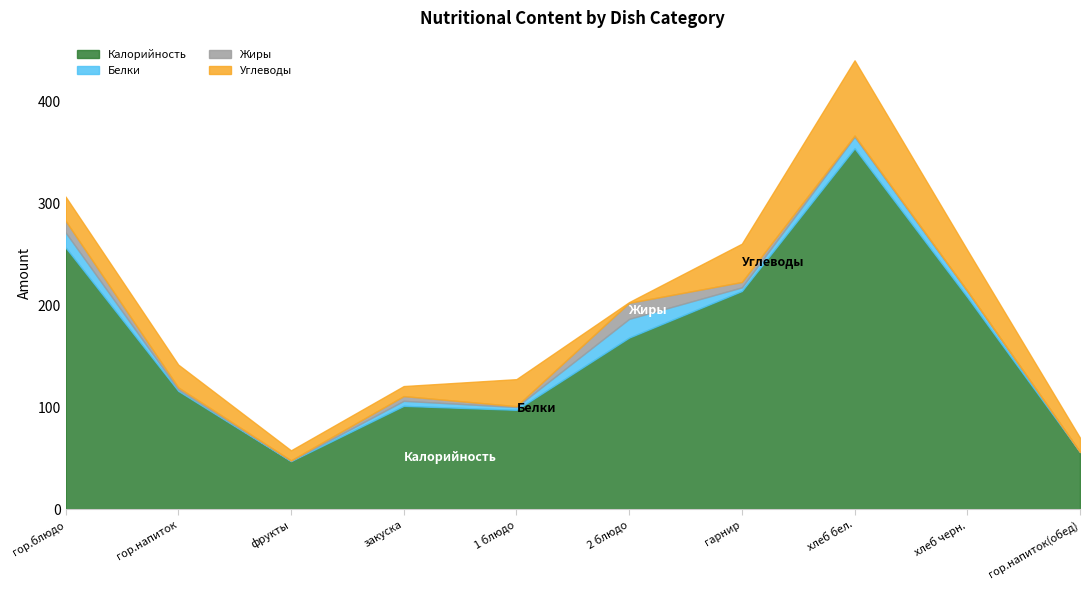

What is the label of the 5th point from the right?

2 блюдо